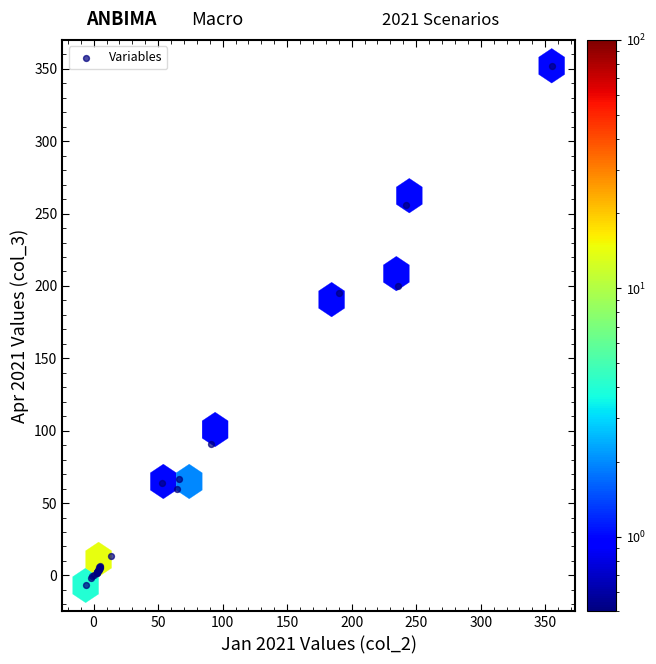

What Y value in the scatter plot is closest to 172?

195.0